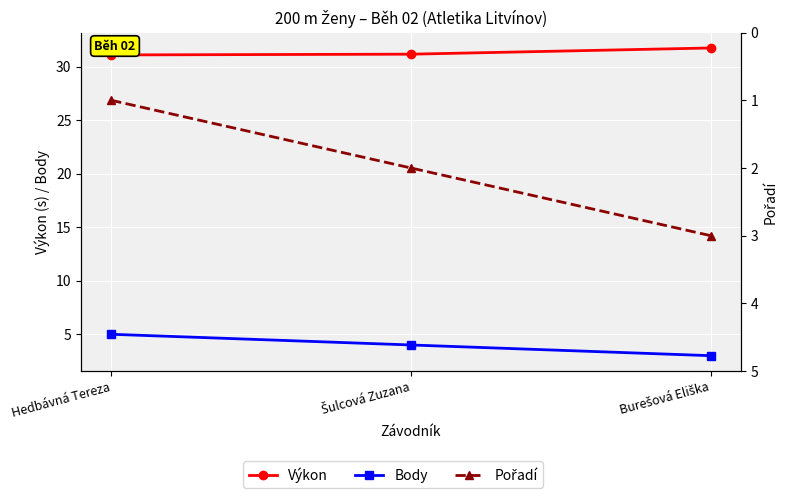

Reading left to right, what are all the values shown in this chart?

Výkon: 31.1	31.2	31.8
Body: 5.0	4.0	3.0
Pořadí: 1.0	2.0	3.0